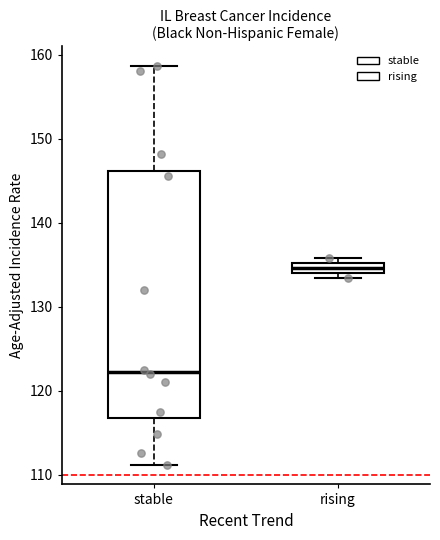

Where is the upper edge of the box for rising on the y-axis? The values are not printed on the chart, so give them approximately, as read against the axis.

135